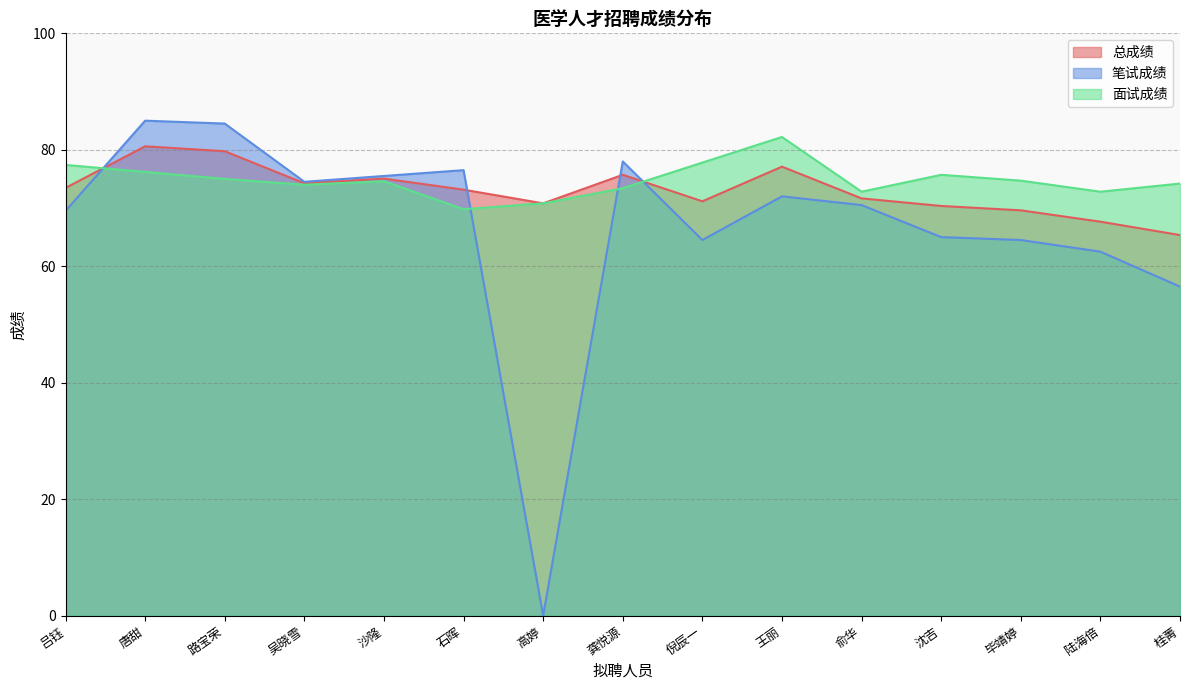

At 吕钰, list the series in order from smallest to largest.

笔试成绩, 总成绩, 面试成绩